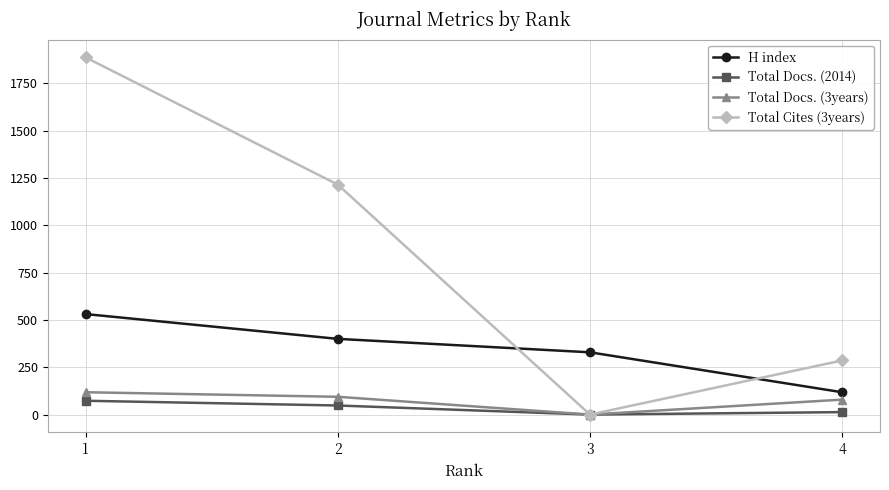

In Total Cites (3years), how many points are lower than both neighbors (excluding endpoints)?

1